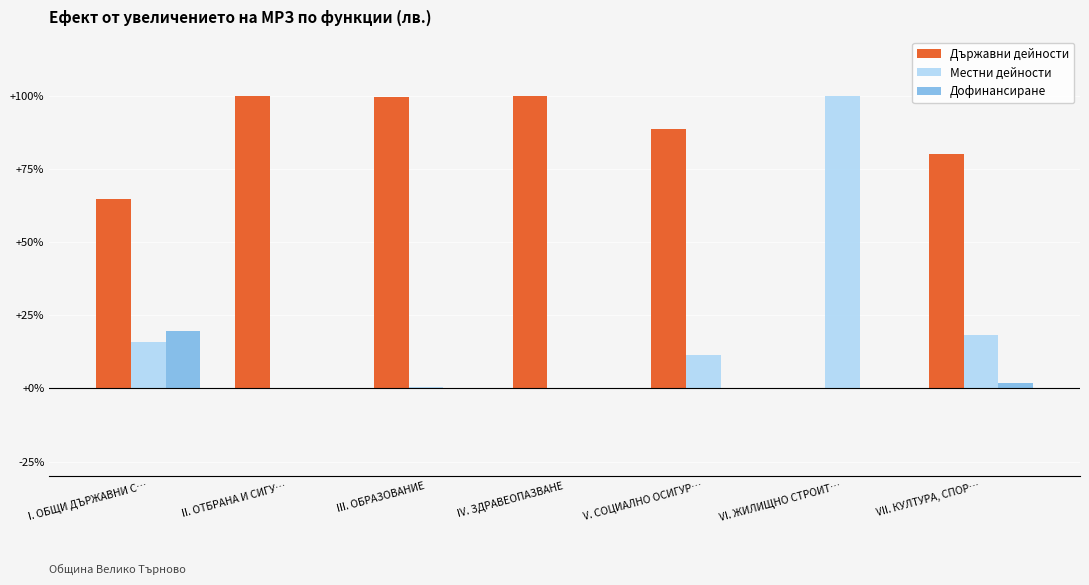

Which series has the largest total across all categories?

Държавни дейности